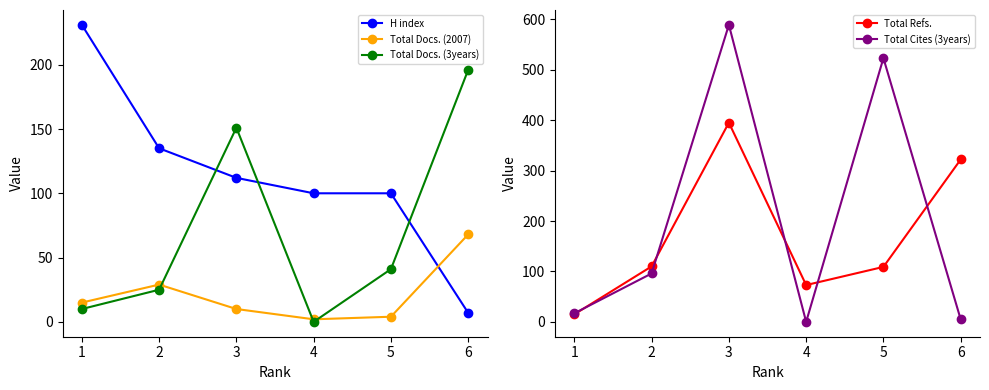

Rank the categories by Total Docs. (3years) value from lowest to highest.

4, 1, 2, 5, 3, 6